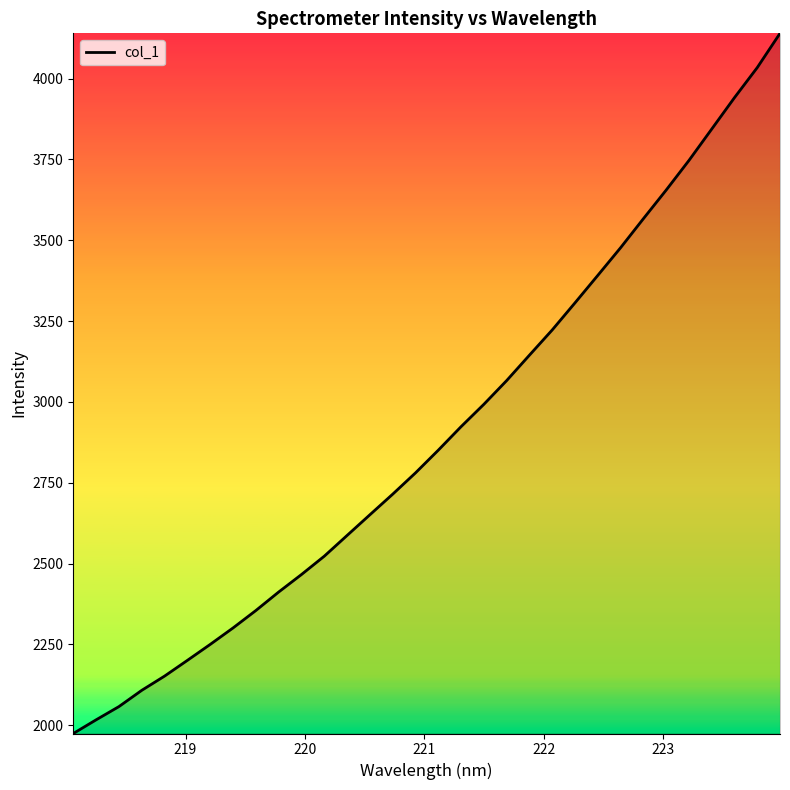

What is the smallest value displayed?

1974.8